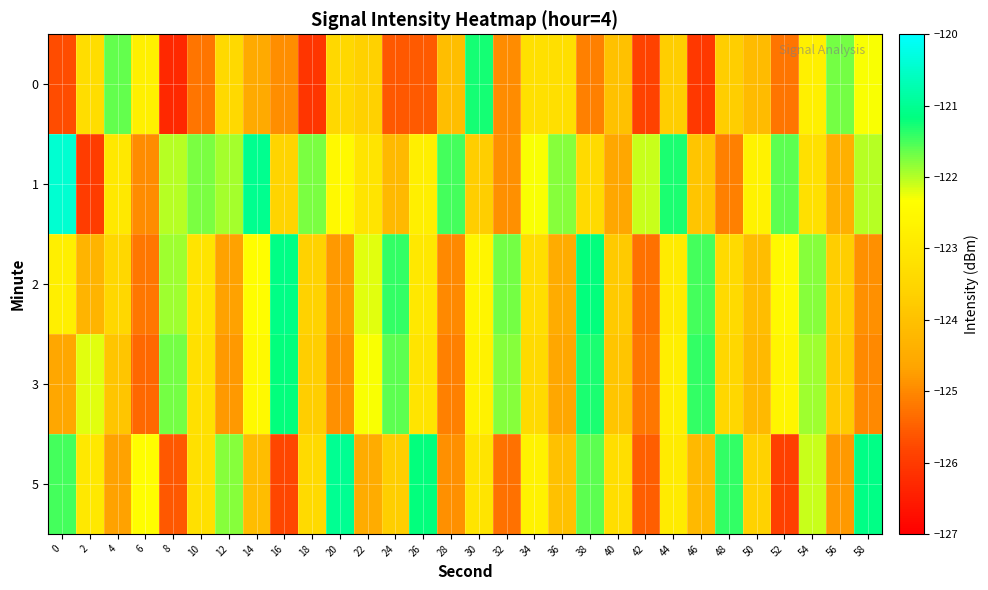

How many data points does each series have?

30